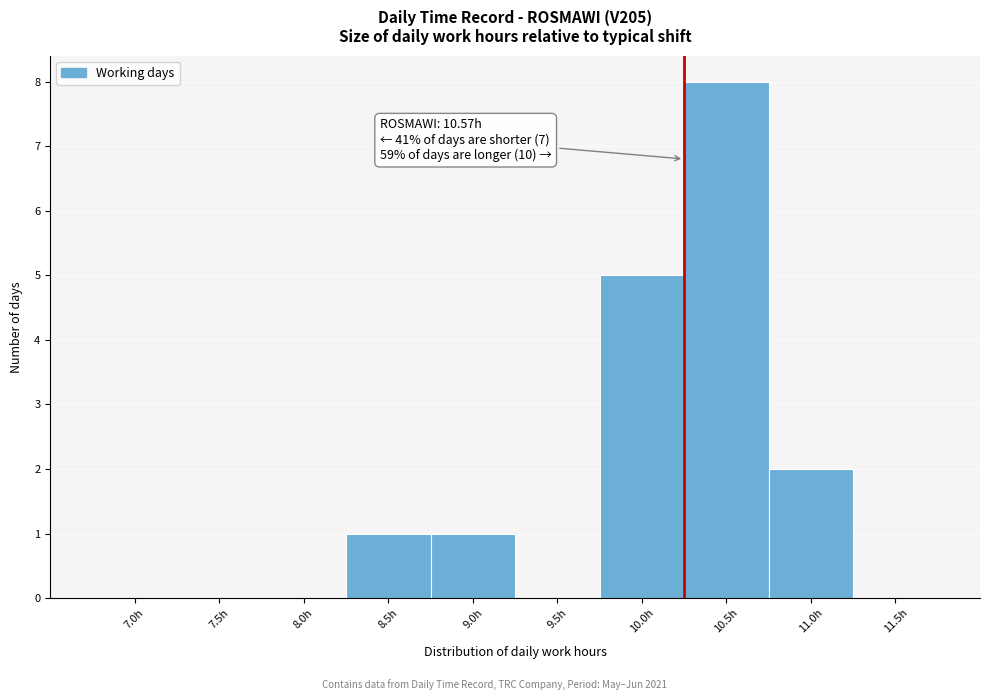

Reading left to right, list all the values displayed in this chart.

7.0h=0	7.5h=0	8.0h=0	8.5h=1	9.0h=1	9.5h=0	10.0h=5	10.5h=8	11.0h=2	11.5h=0